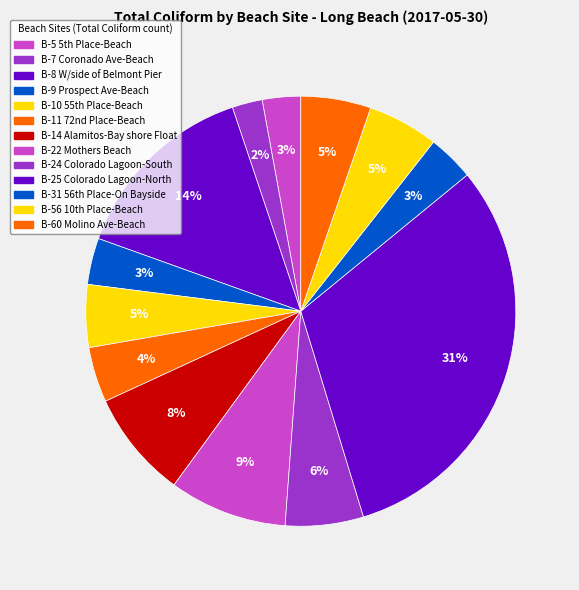

To the nearest percent, what is the average slice percentage?

8%